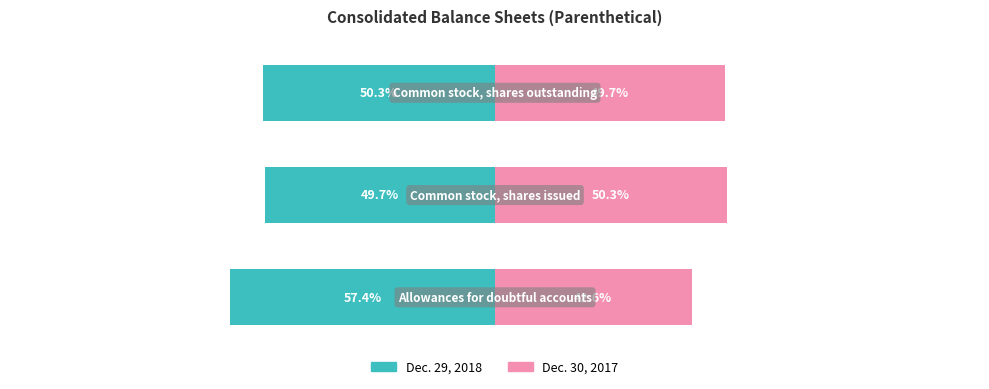

At which category is the sum across all series the highest?

1